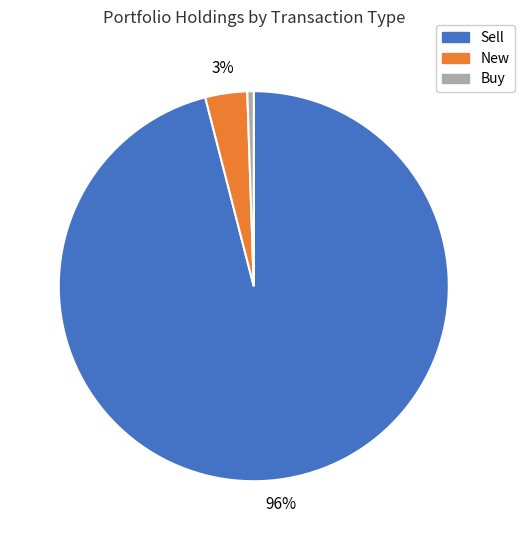

Does any single category account for the majority?

Yes